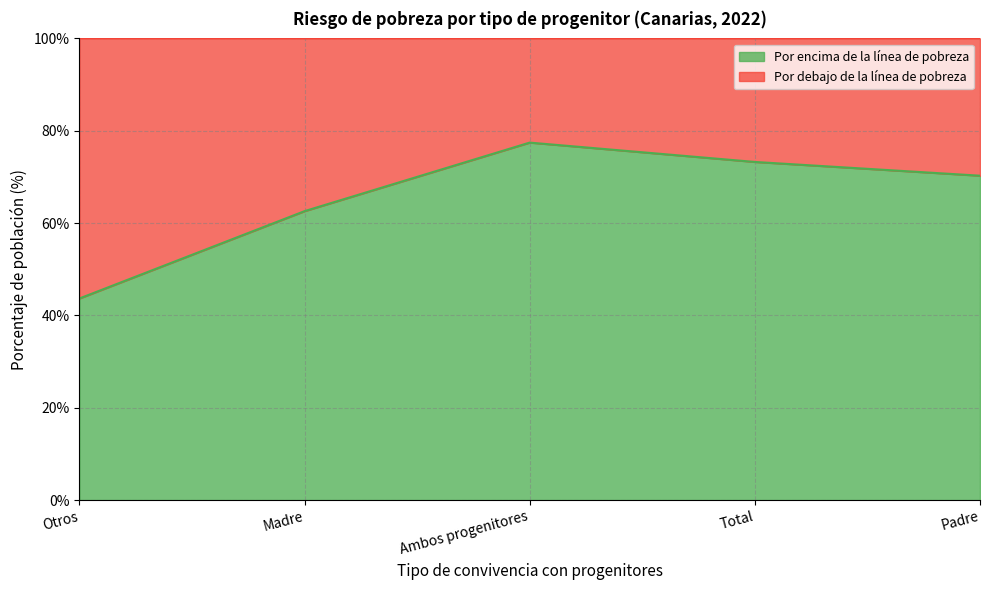

List the labels in order of value, largest first.

Ambos progenitores, Total, Padre, Madre, Otros